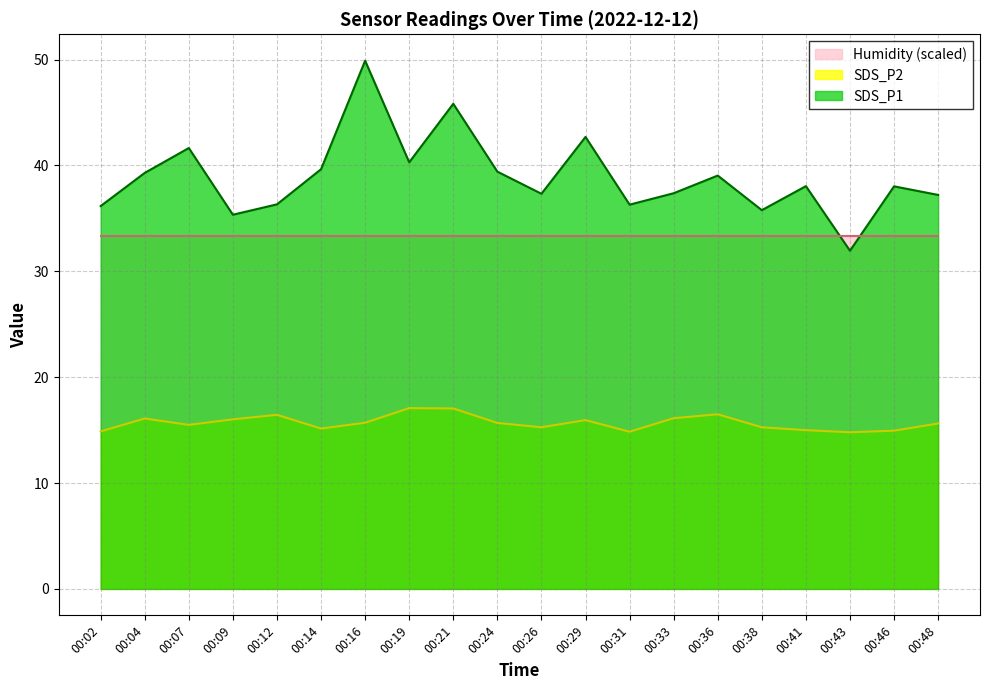

What are all the series names shown in the legend?

Humidity (scaled), SDS_P2, SDS_P1